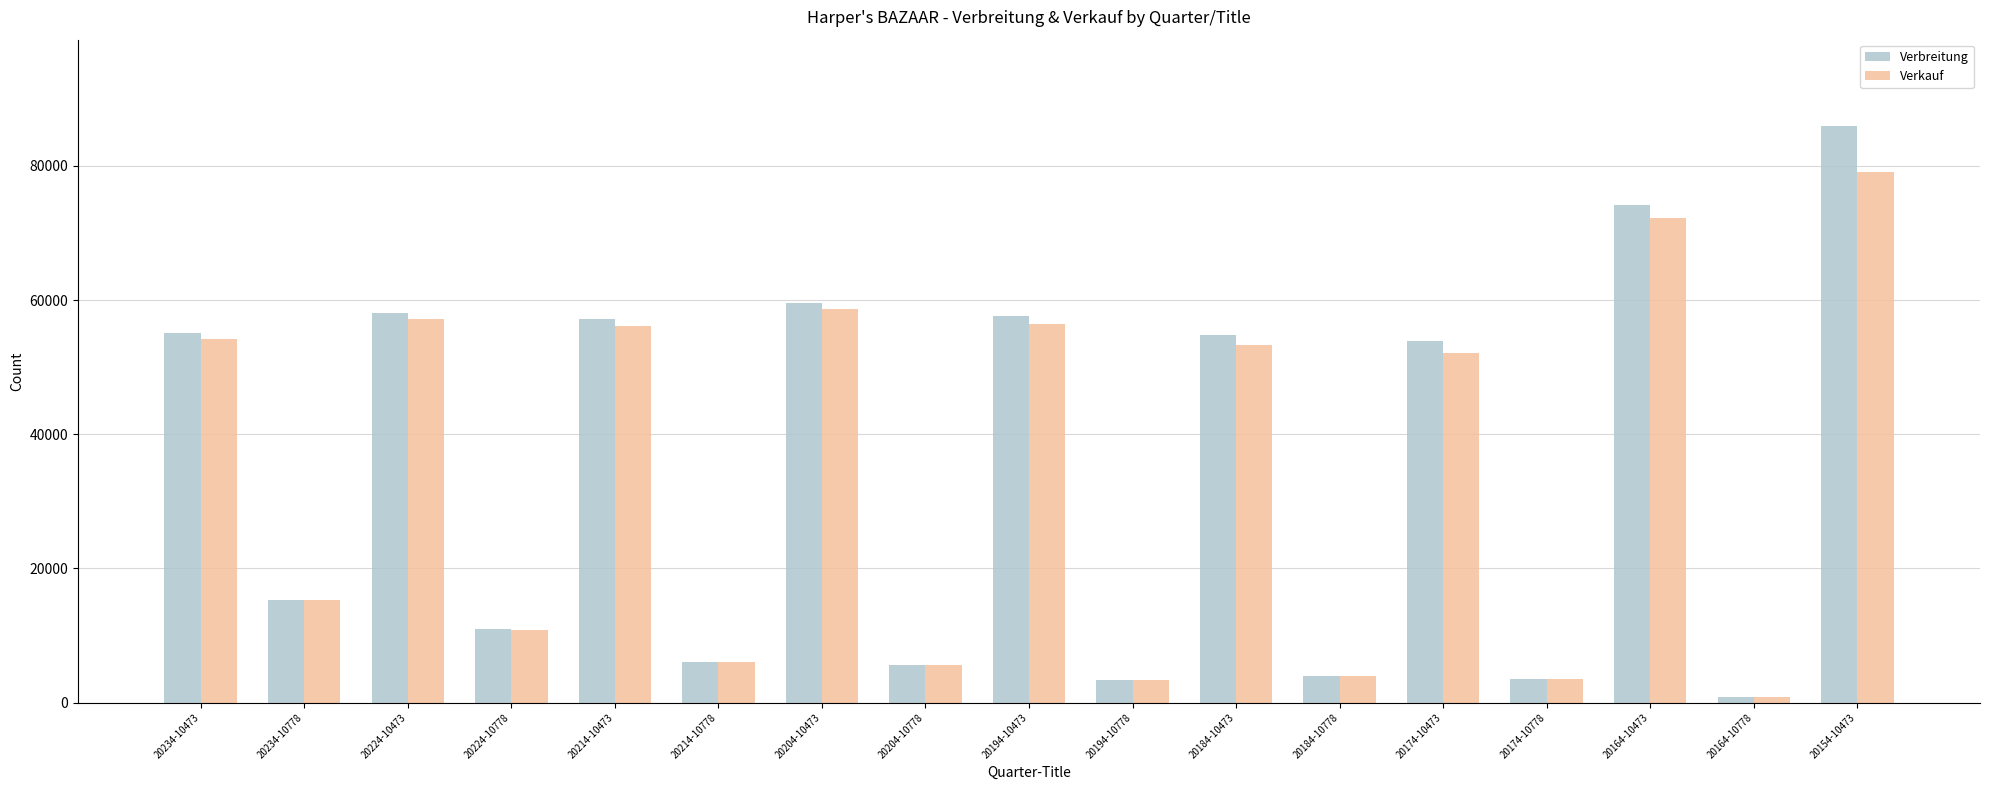

Does the chart contain any negative values?

No